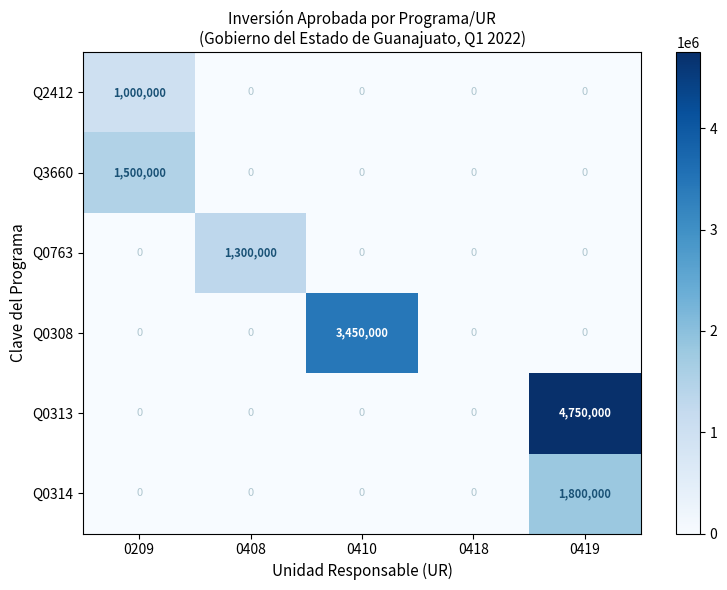

Count the number of data series in this chart.

6